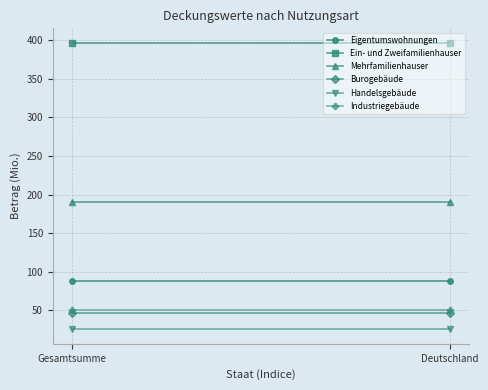

Reading left to right, extract all data points from this chart.

Eigentumswohnungen: 88.1	88.1
Ein- und Zweifamilienhauser: 397.0	397.0
Mehrfamilienhauser: 190.2	190.2
Burogebäude: 46.6	46.6
Handelsgebäude: 25.1	25.1
Industriegebäude: 50.9	50.9